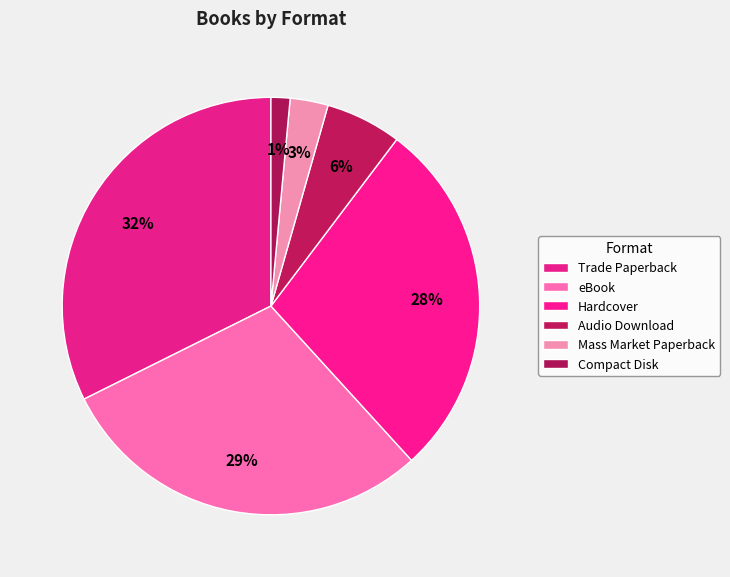

To the nearest percent, what is the combined percentage of Trade Paperback and eBook?

62%